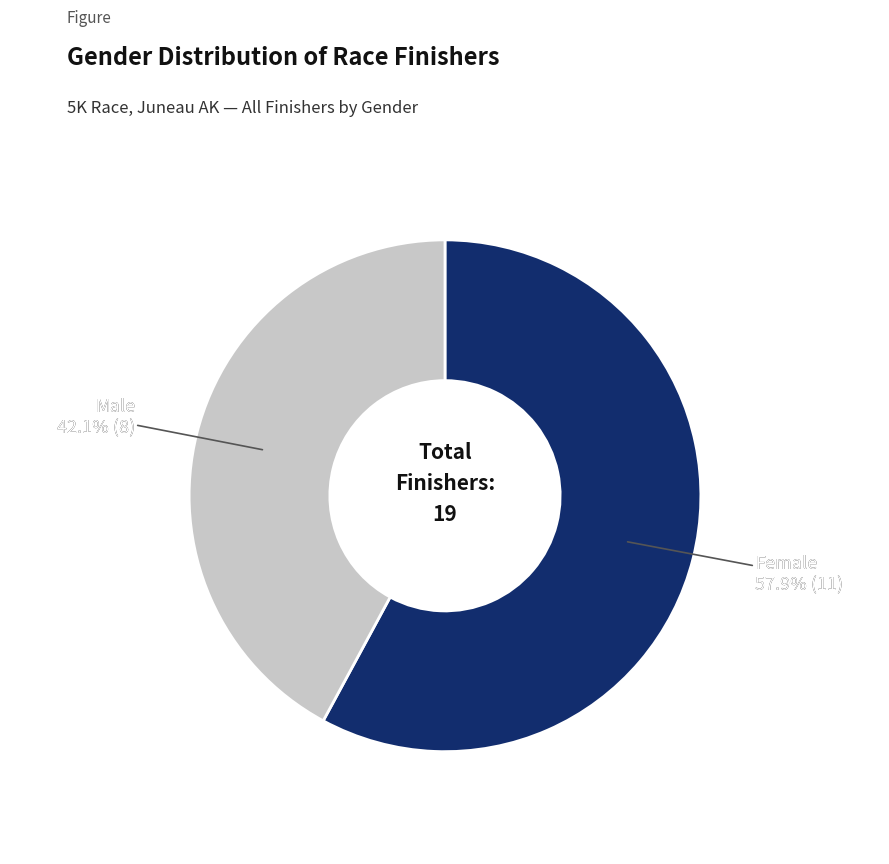

What percentage is the M slice, to the nearest percent?

42%